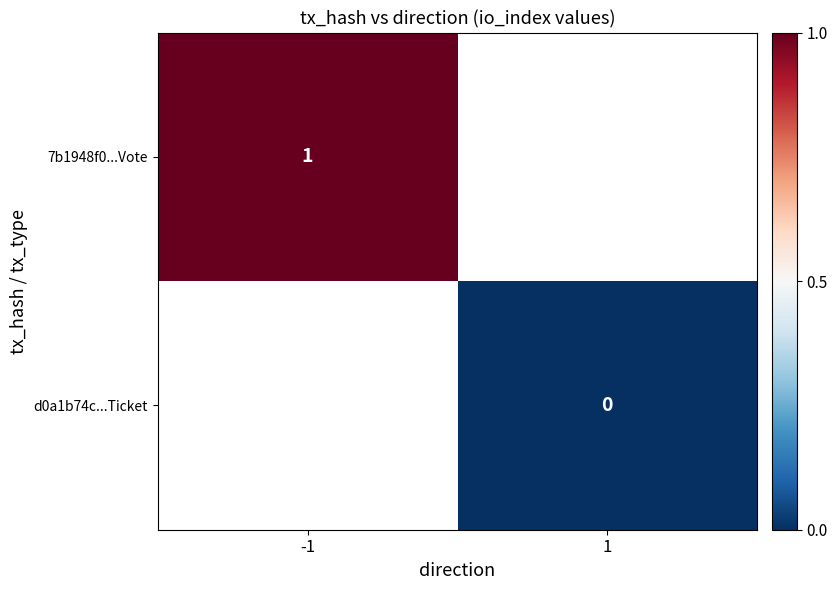

The 7b1948f0...Vote series shows 1 at -1. True or false?

True